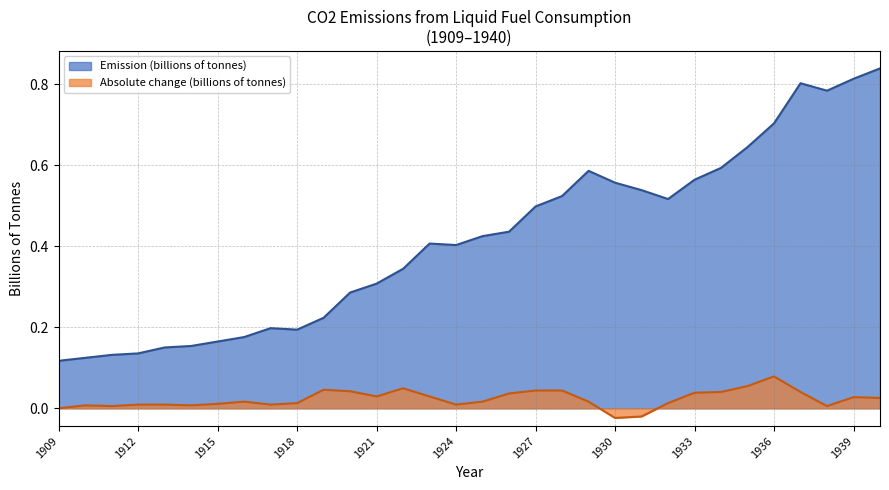

Count the Emission (billions of tonnes) values in the range 0 to 1.

32